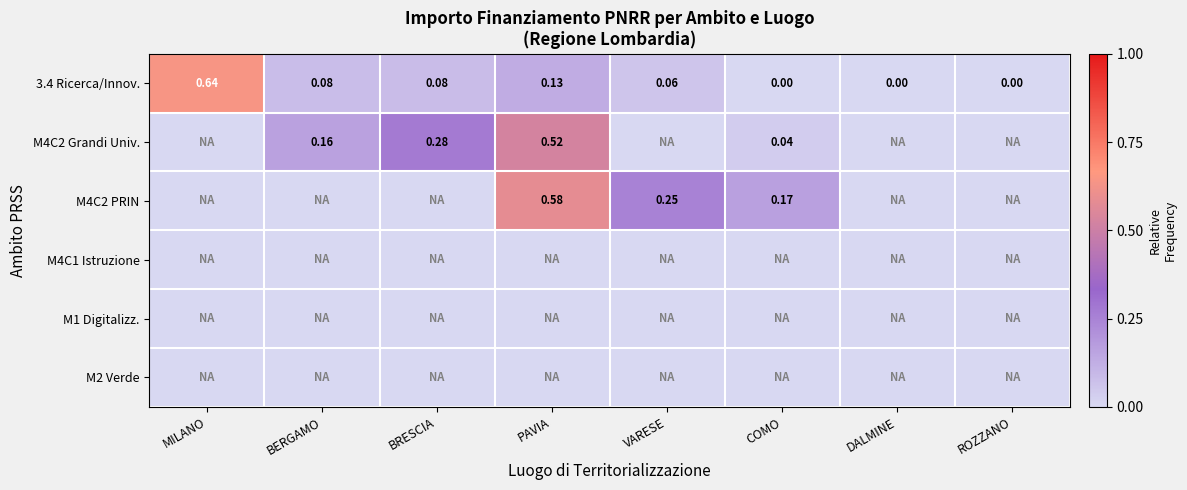

Which has a higher value, MILANO or VARESE?

MILANO